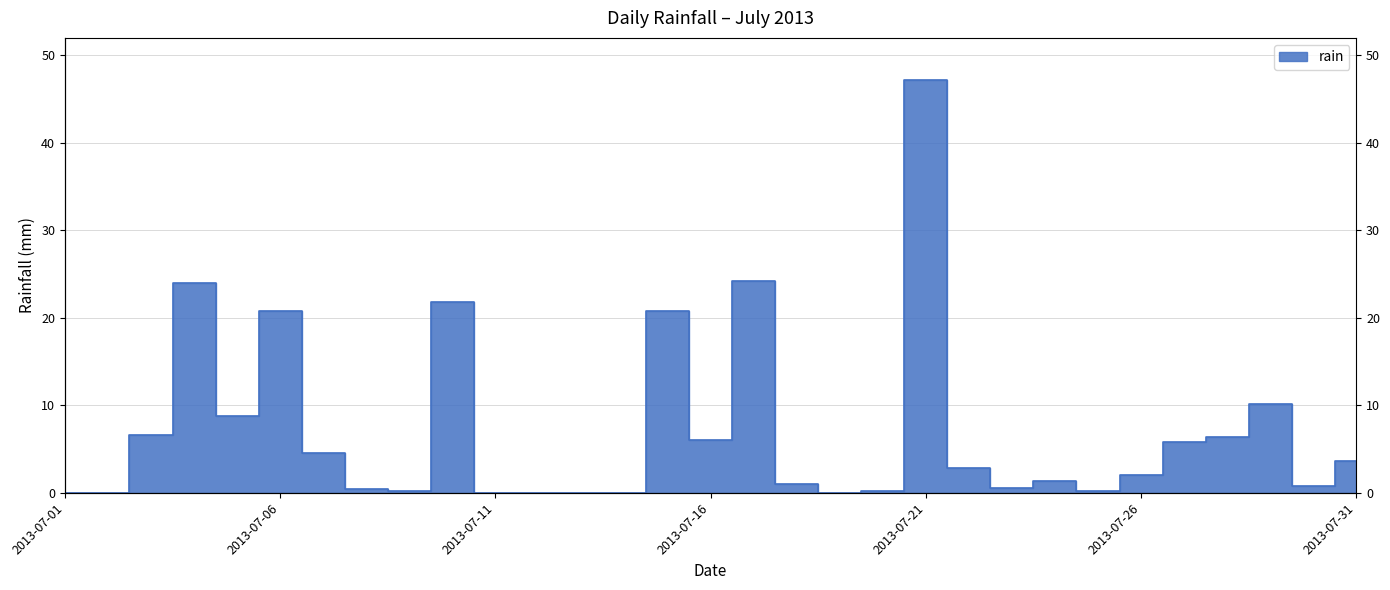

How many interior local peaks (higher than both neighbors) does the data have?

8